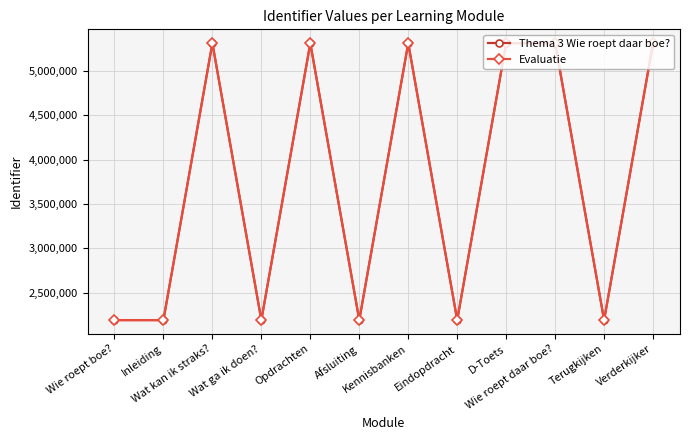

Is the value of Thema 3 Wie roept daar boe? at Wat ga ik doen? greater than the value of Evaluatie at Wat kan ik straks??

No